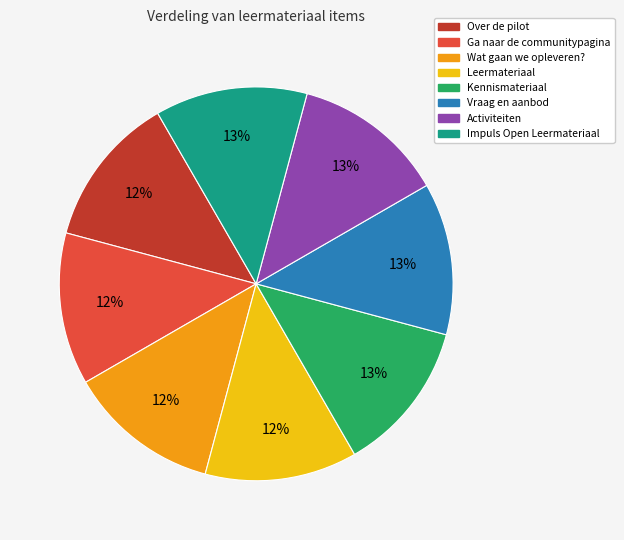

Is there a majority slice in this chart?

No